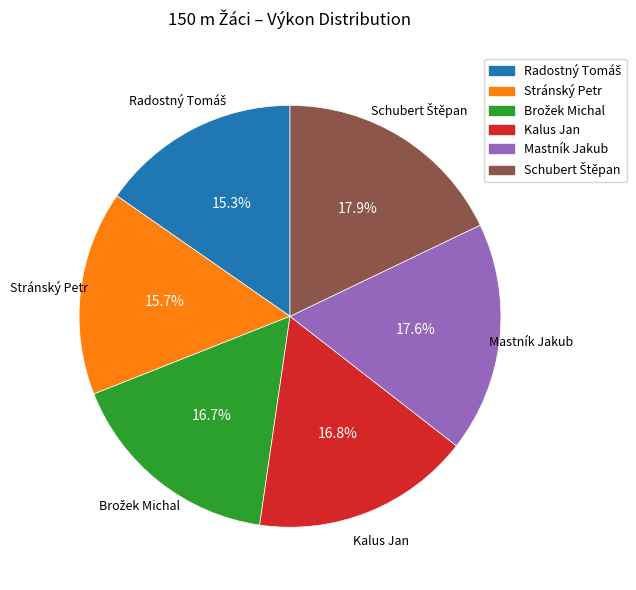

Does any single category account for the majority?

No